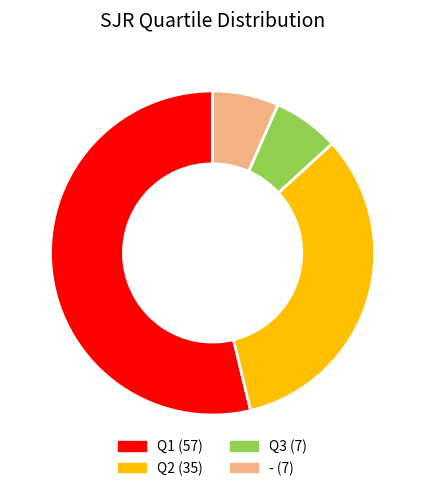

Between Q1 and -, which is larger?

Q1